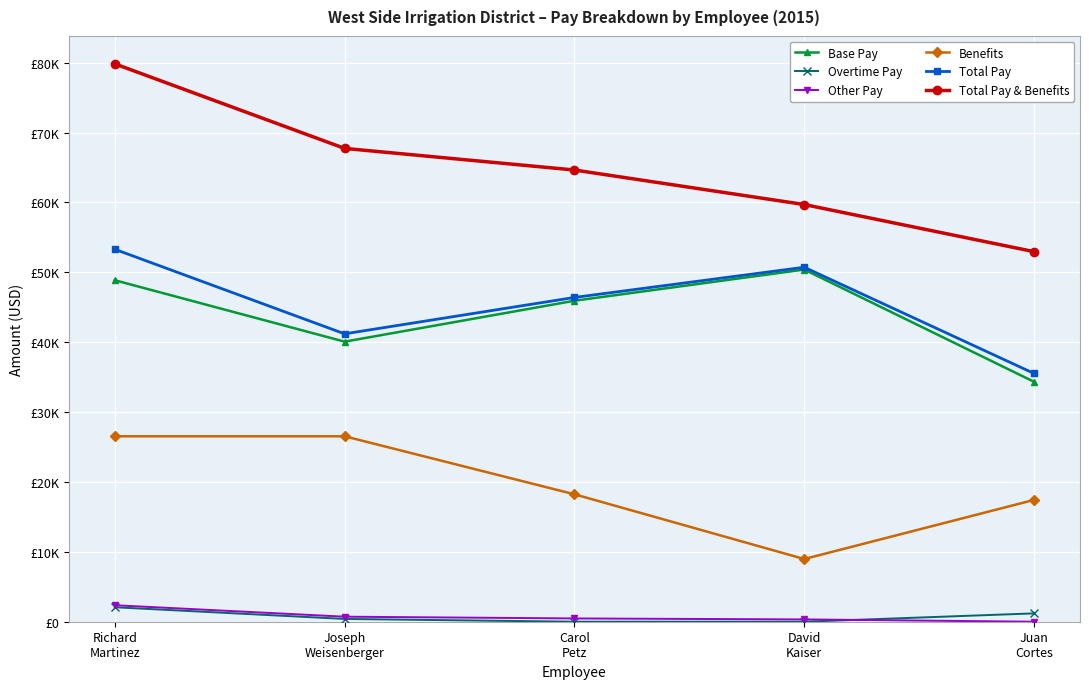

What is the highest value of the Other Pay series?

2360.0